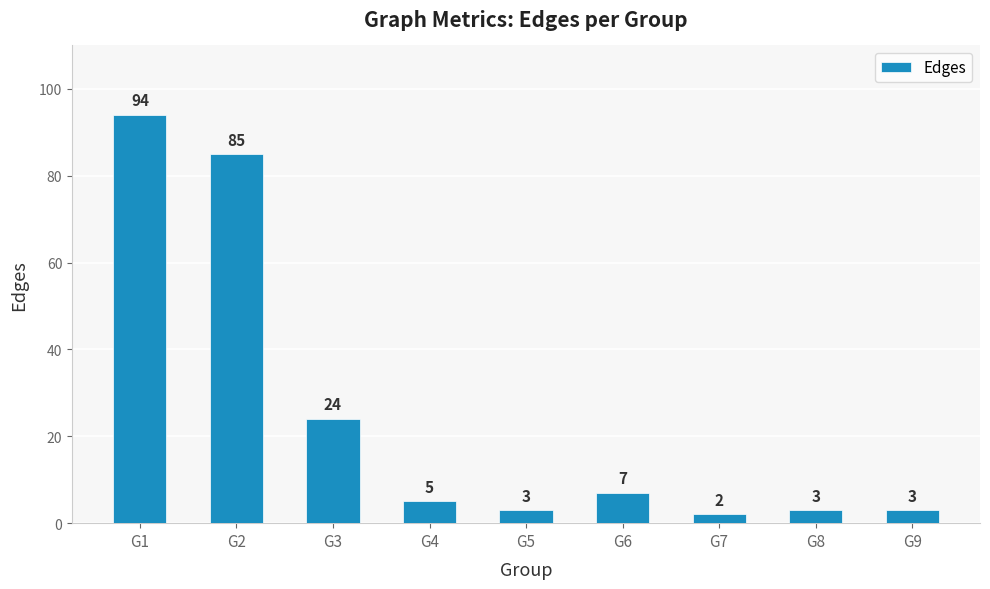

Reading right to left, what are all the values shown in this chart?

3	3	2	7	3	5	24	85	94